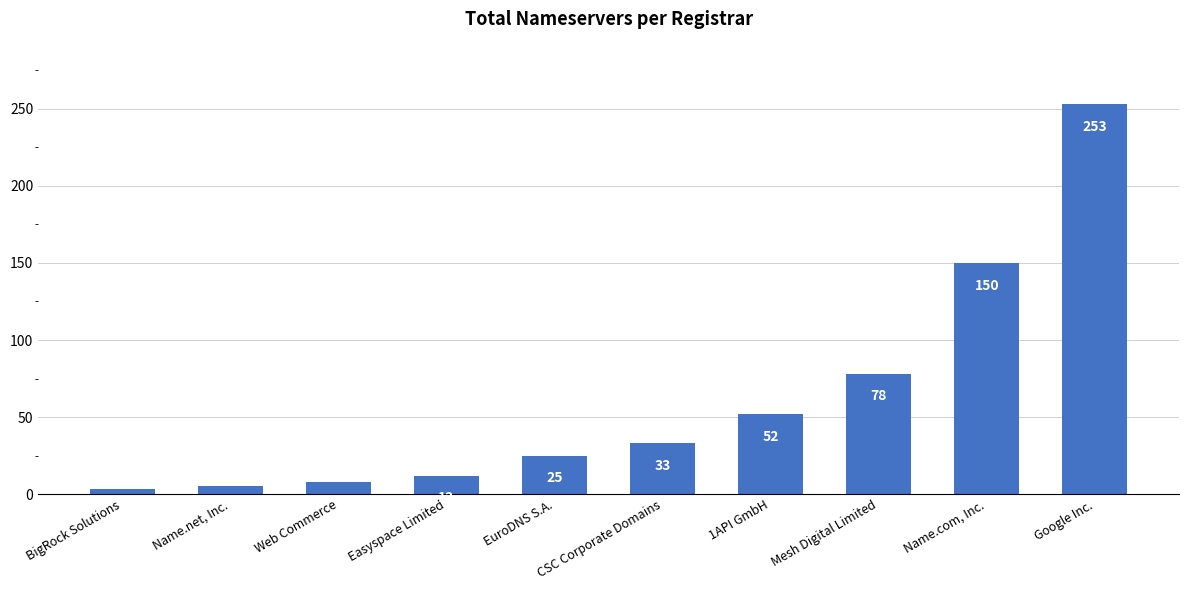

Rank the categories by value from lowest to highest.

BigRock Solutions, Name.net, Inc., Web Commerce, Easyspace Limited, EuroDNS S.A., CSC Corporate Domains, 1API GmbH, Mesh Digital Limited, Name.com, Inc., Google Inc.